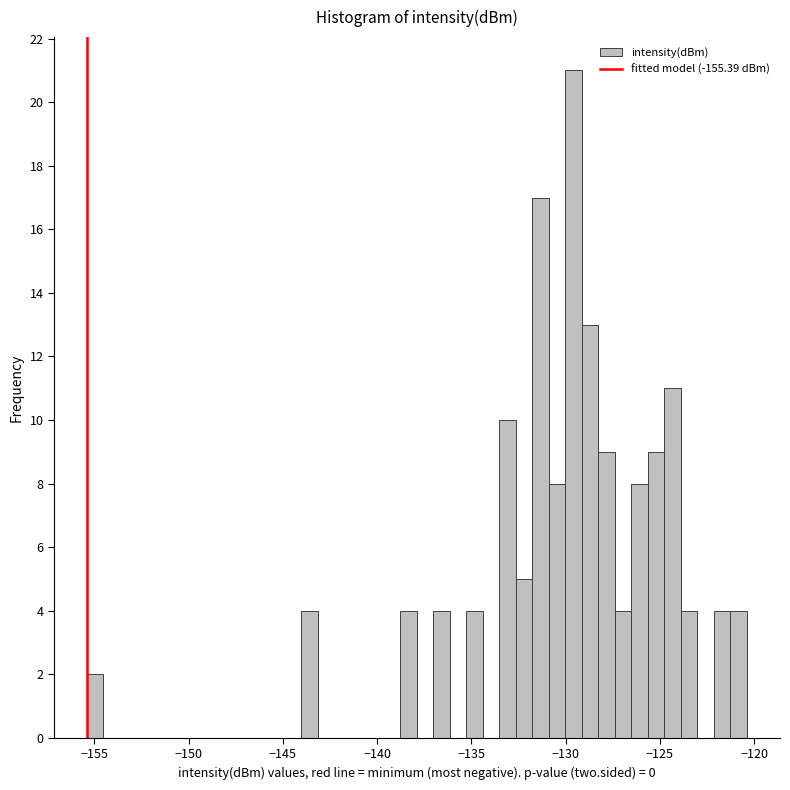

Around what value on the x-axis is the tallest bar? Give the approximate position of its centre, as read against the axis.

-129.5